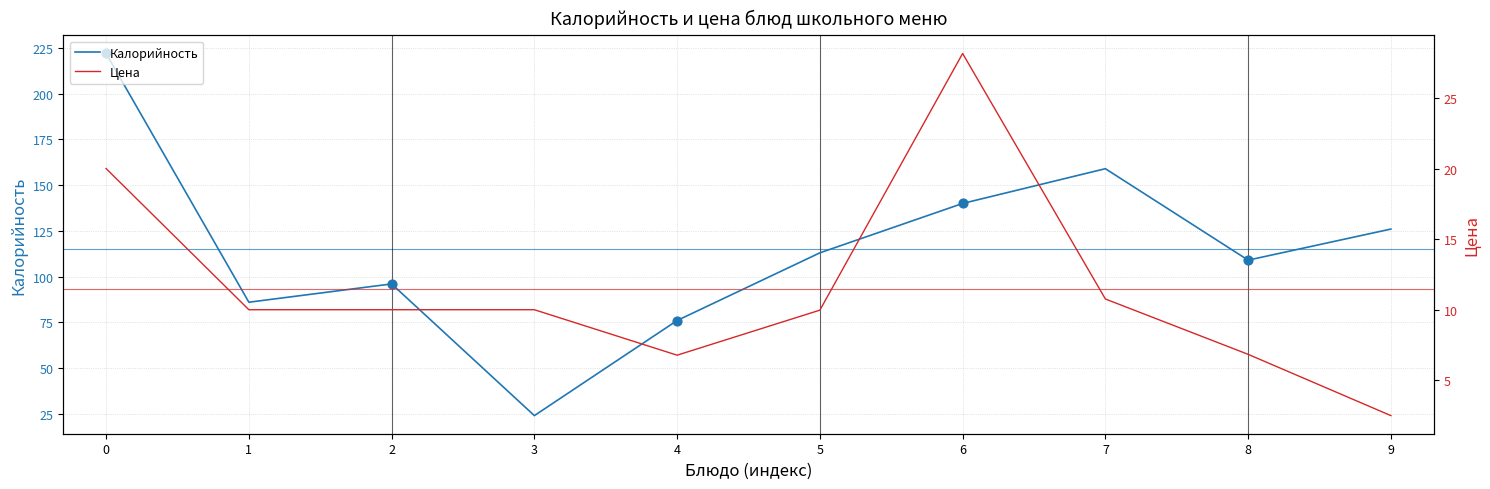

What is the total value across all series at 3?

34.0